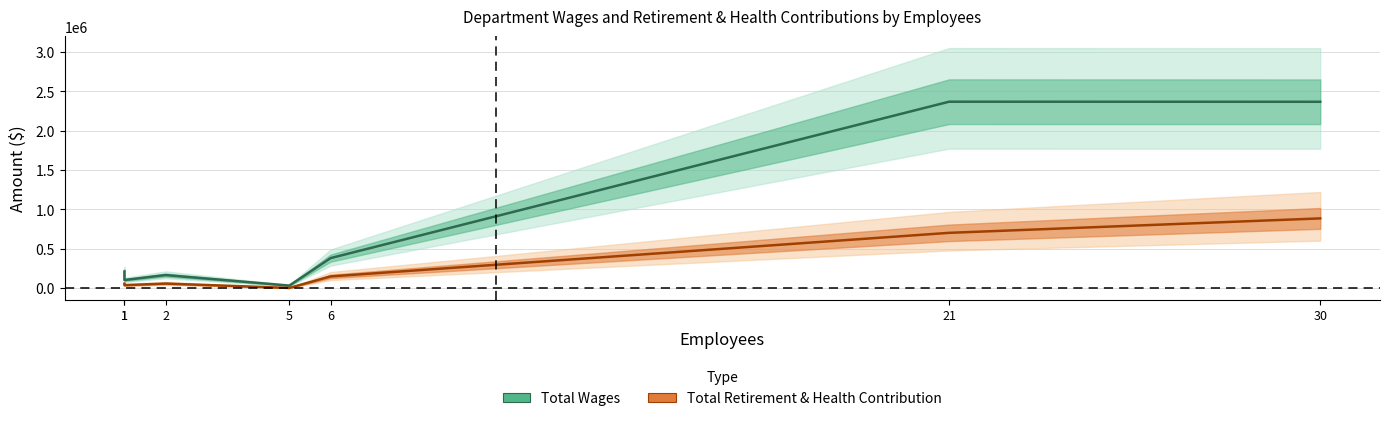

At which category does Total Wages reach its first local valley?

1